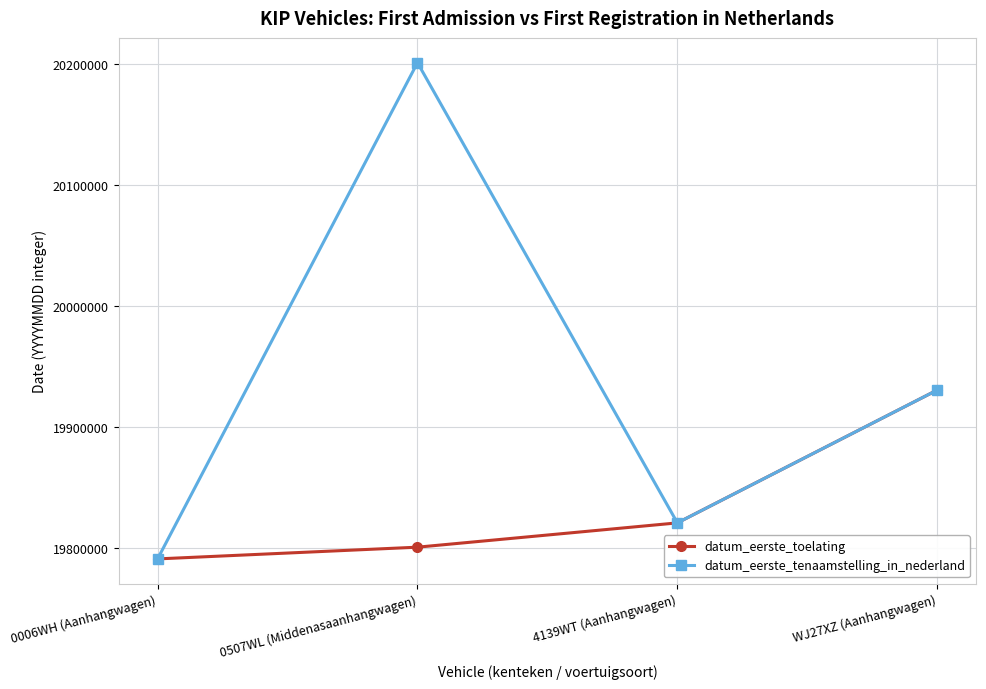

How many lines are shown in the chart?

2